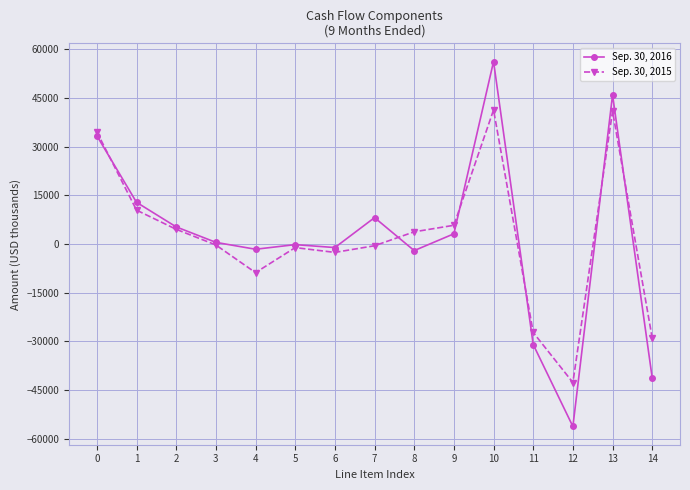

At which category is the sum across all series the highest?

10